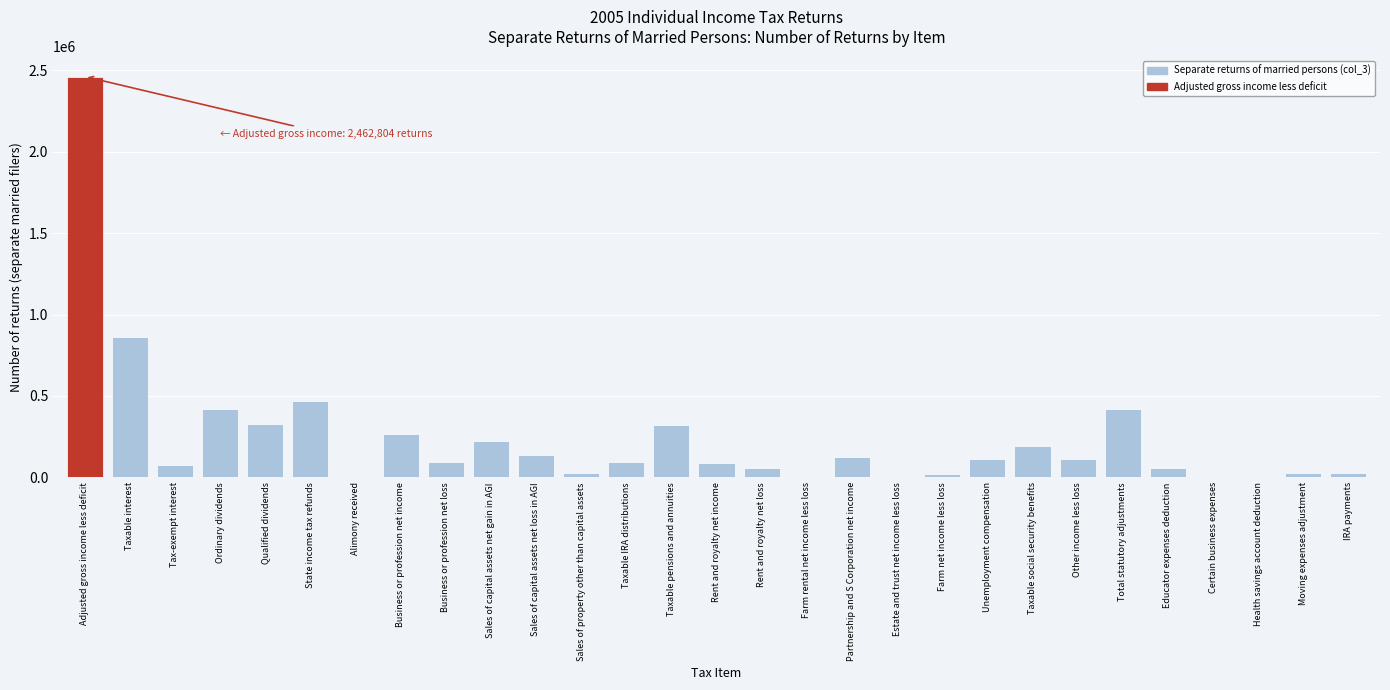

Where is the data nearest to the value 1232274?

Taxable interest